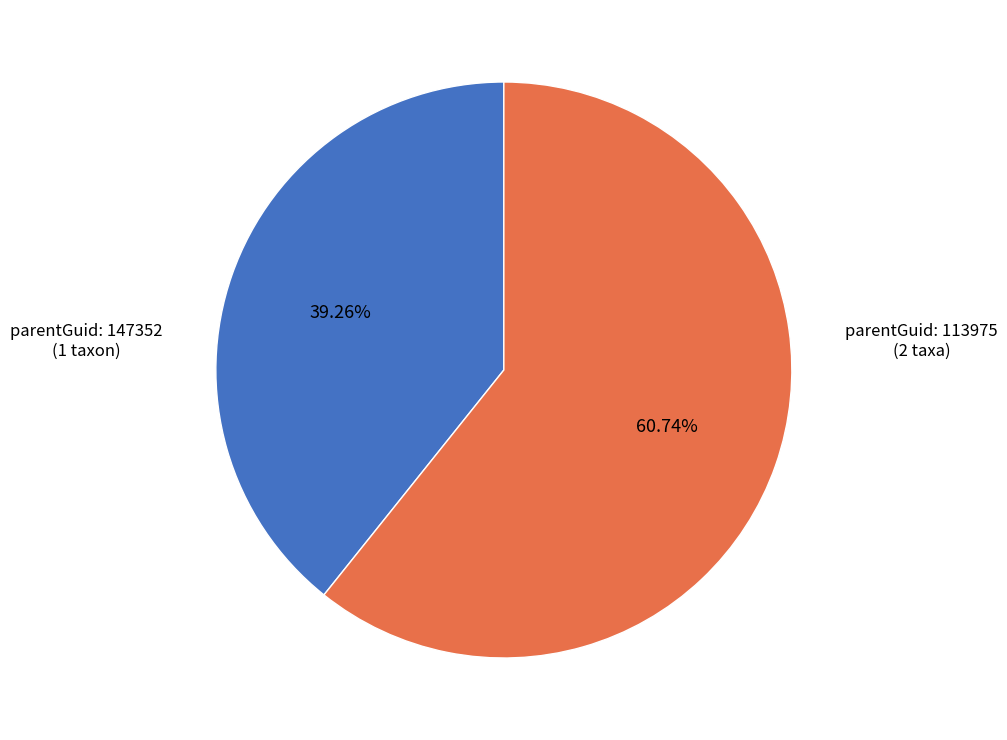

Combined, do parentGuid: 113975 and parentGuid: 147352 account for over 50%?

Yes